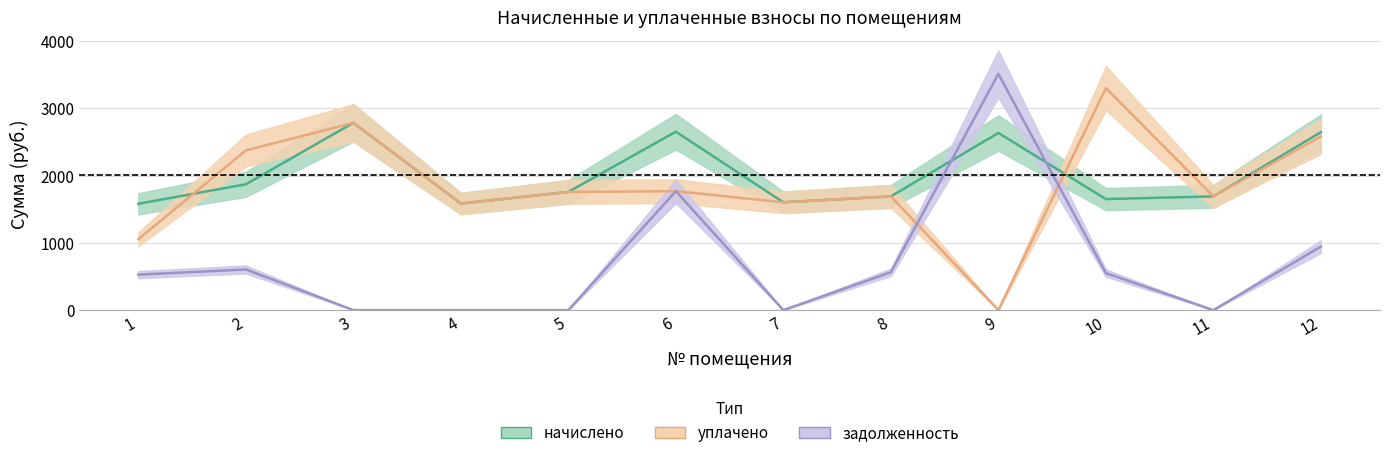

At which category is the sum across all series the highest?

6